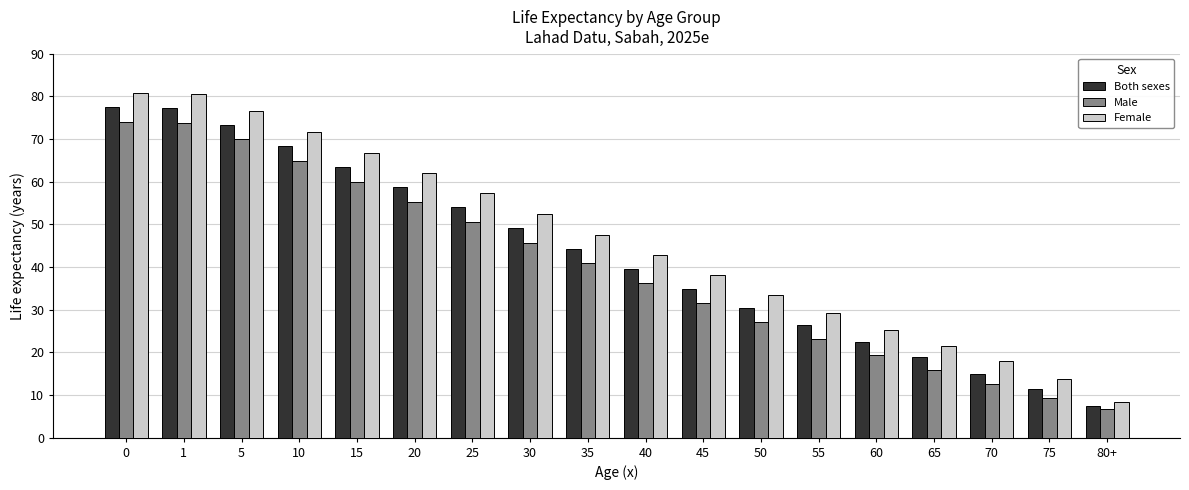

What is the smallest value displayed?

6.8